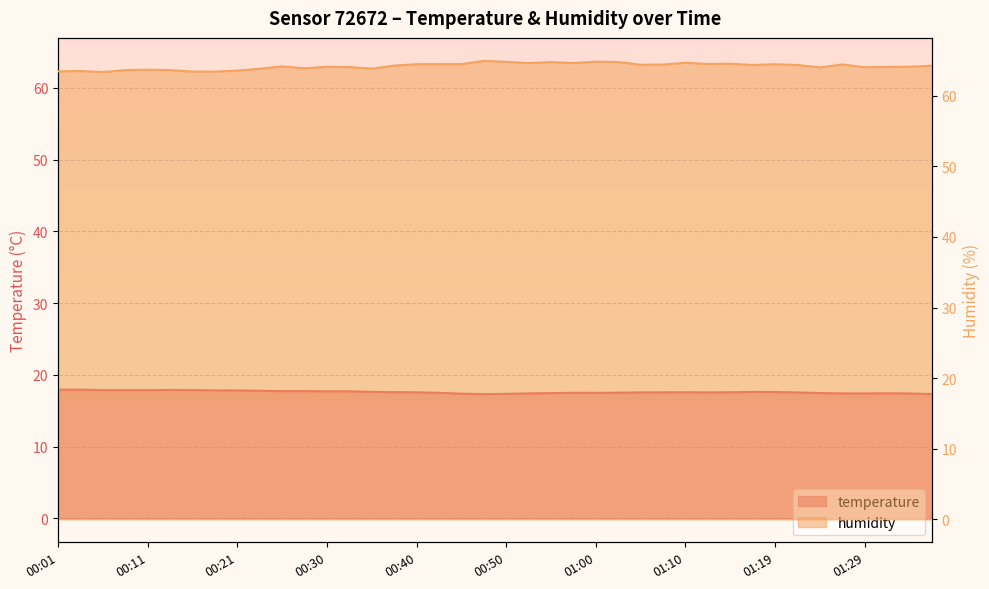

What is the spread (max minus min) of values at 01:24?

46.6